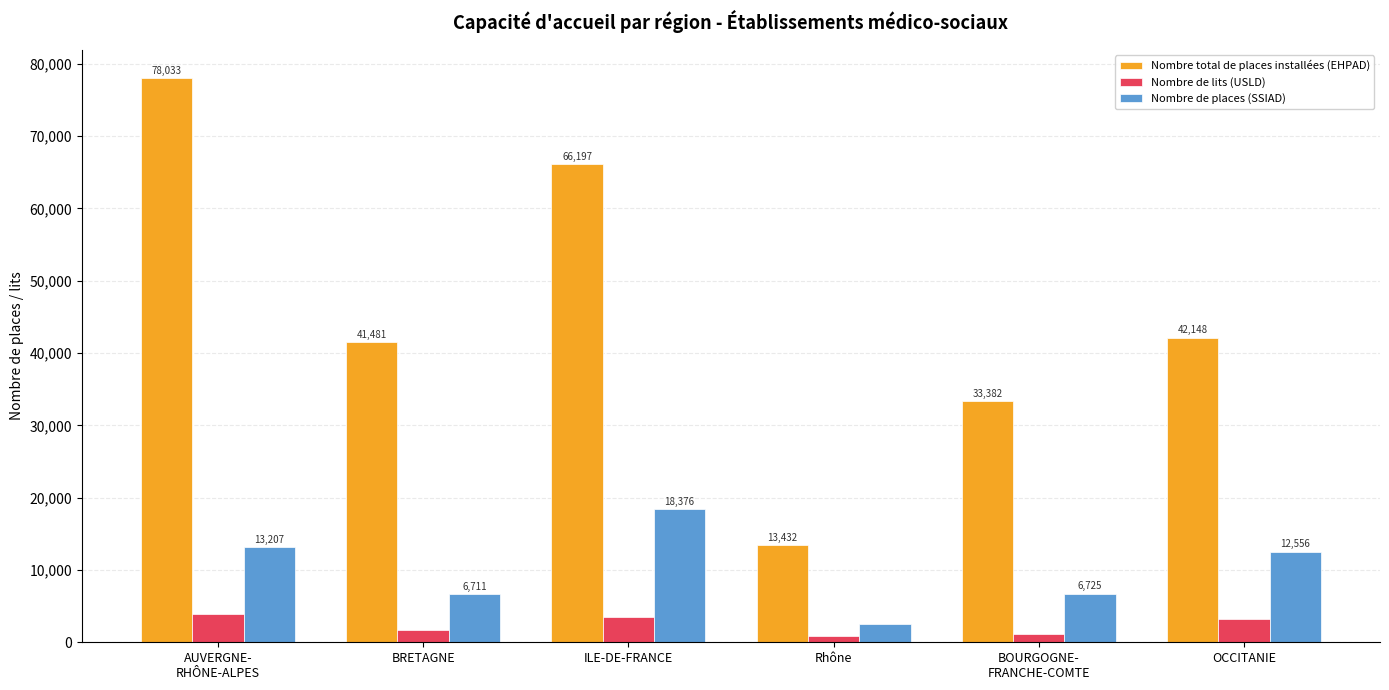

How many groups of bars are there?

6